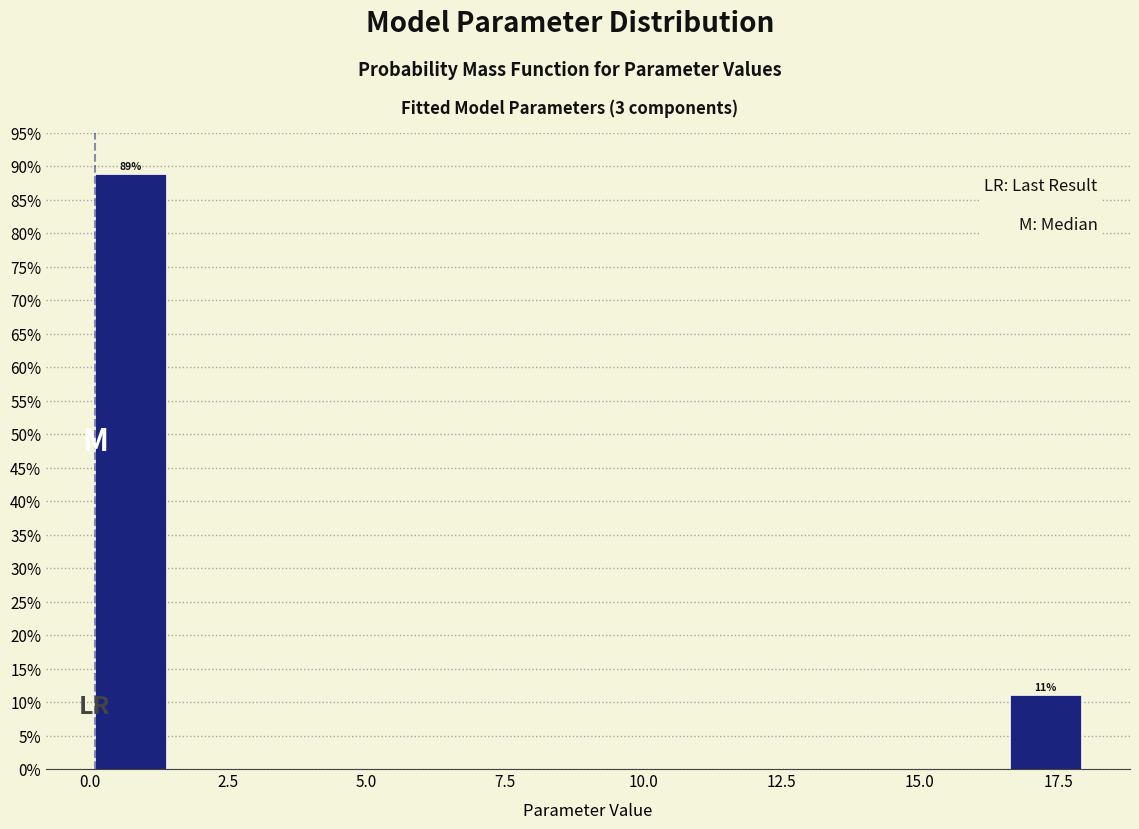

Read against the x-axis, roughly where is the centre of the tallest bar?

0.5